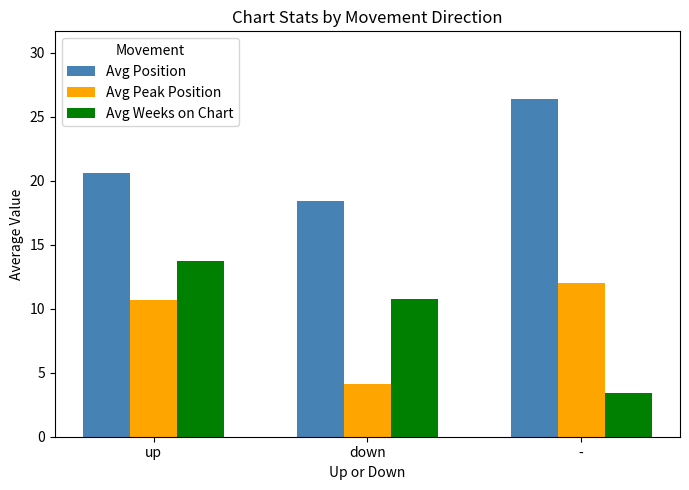

True or false: Avg Peak Position has a value of 12.0 at -.

True